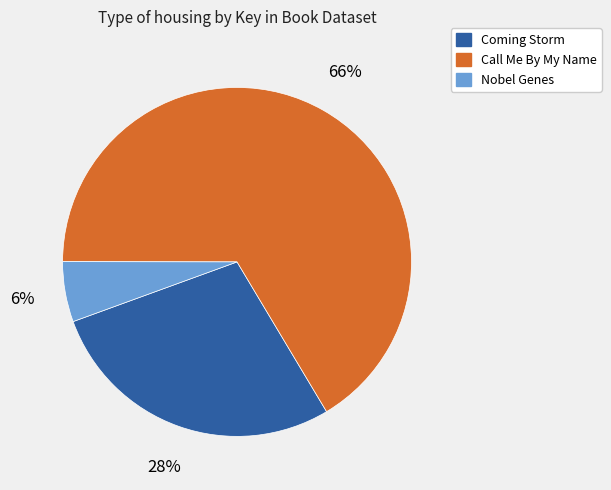

Which slice is the largest?

Call Me By My Name